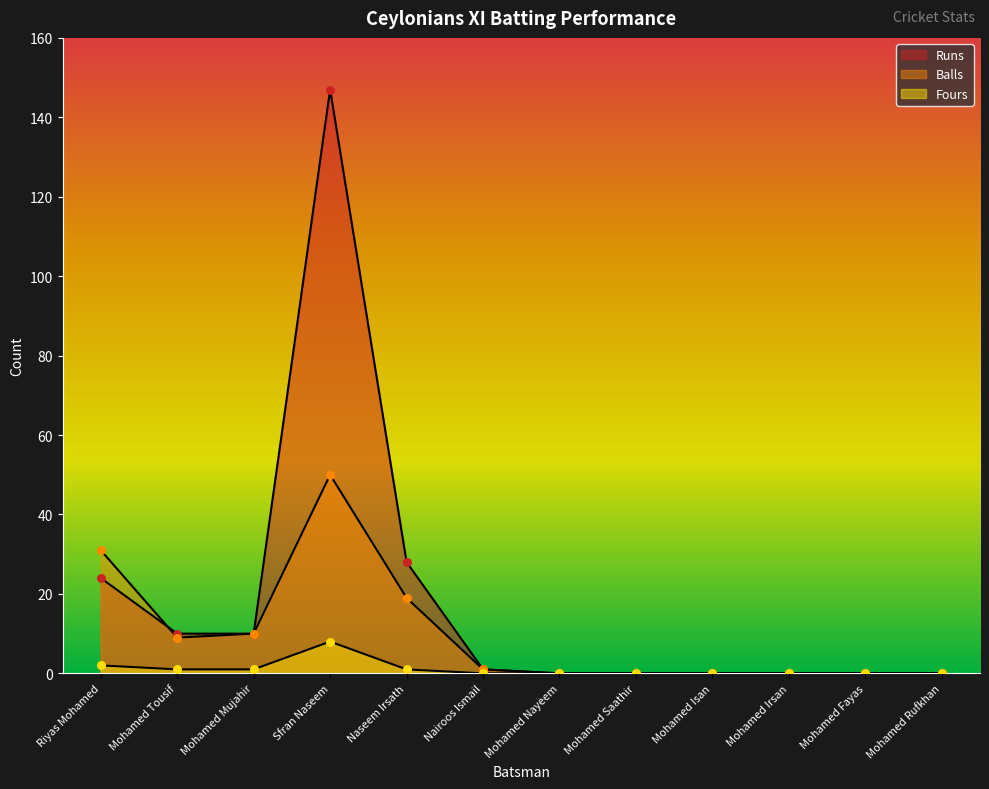

What are all the series names shown in the legend?

Runs, Balls, Fours